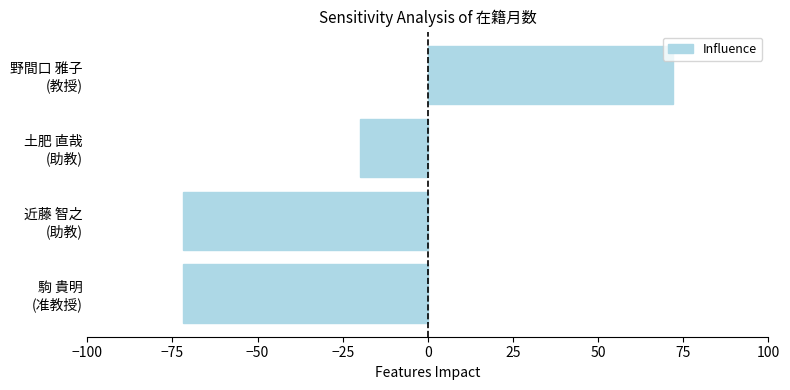

What is the maximum value shown in the chart?

72